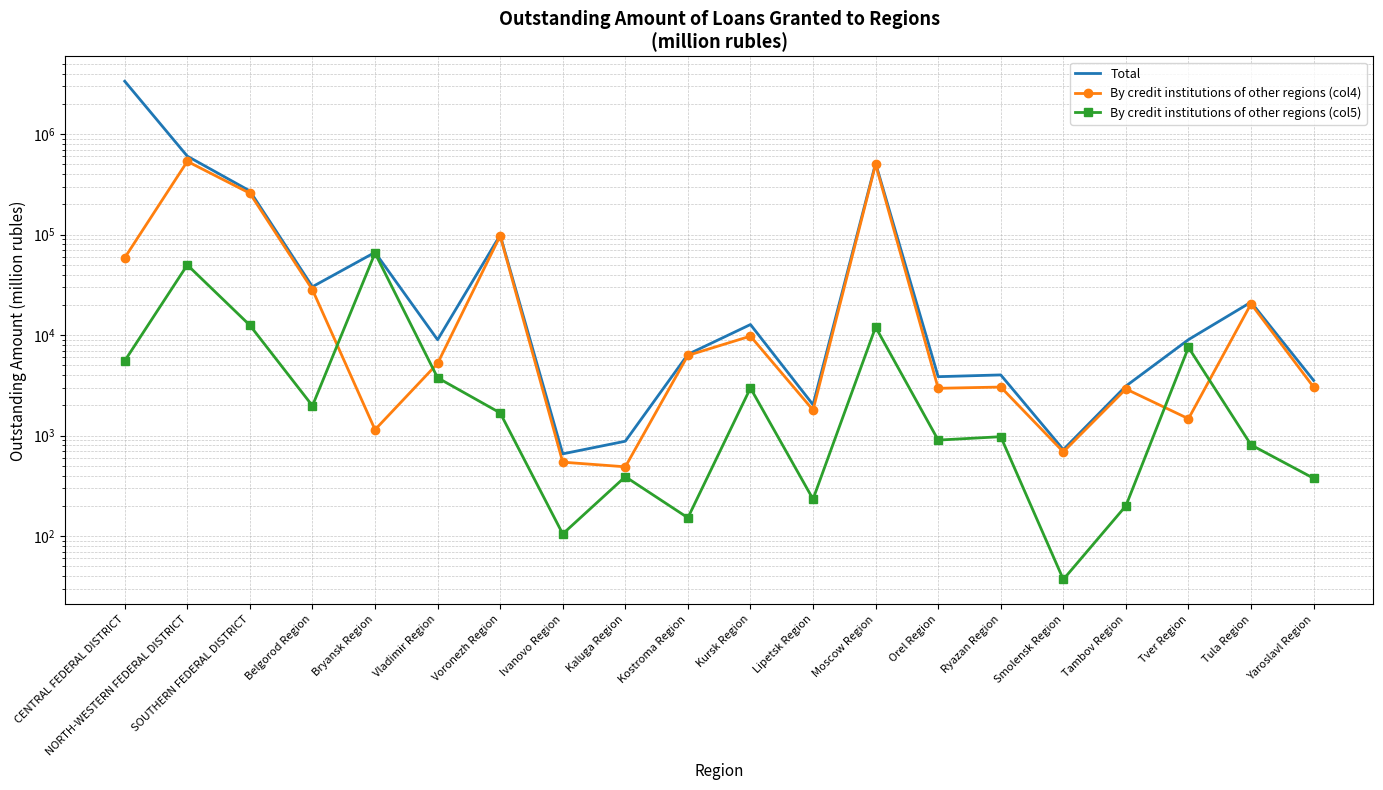

Rank the series by their maximum value, from lowest to highest.

By credit institutions of other regions (col5), By credit institutions of other regions (col4), Total